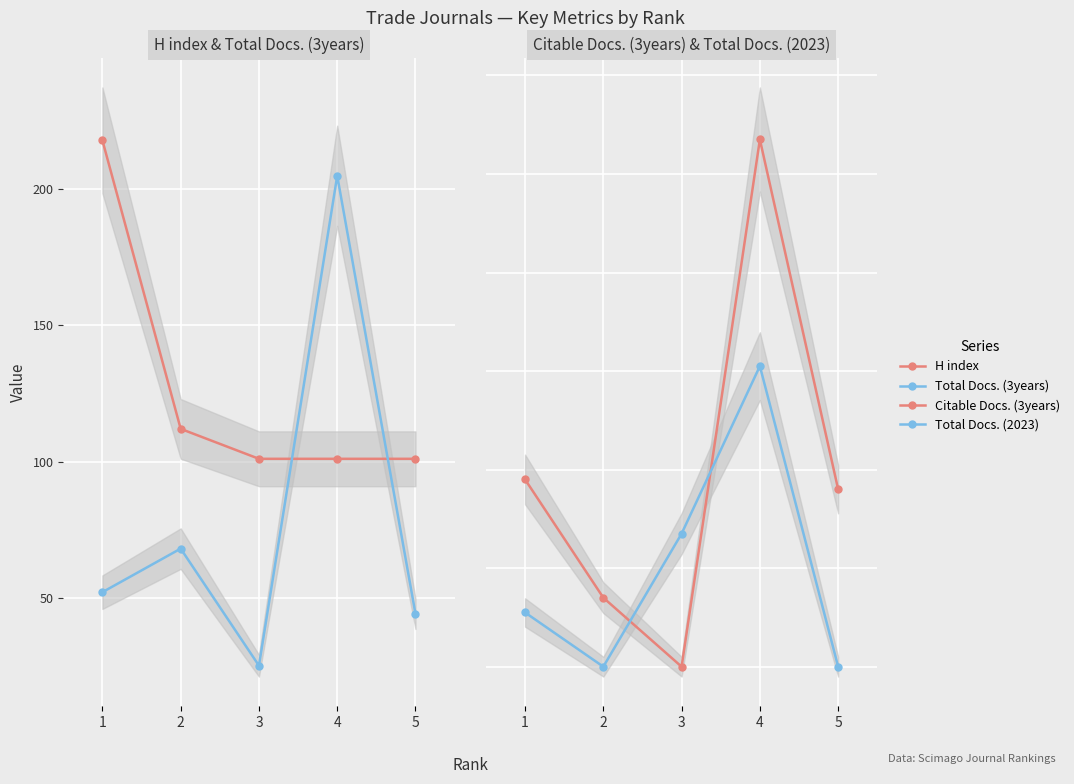

What is the difference between the second highest and second lowest values in the Total Docs. (3years) series?

24